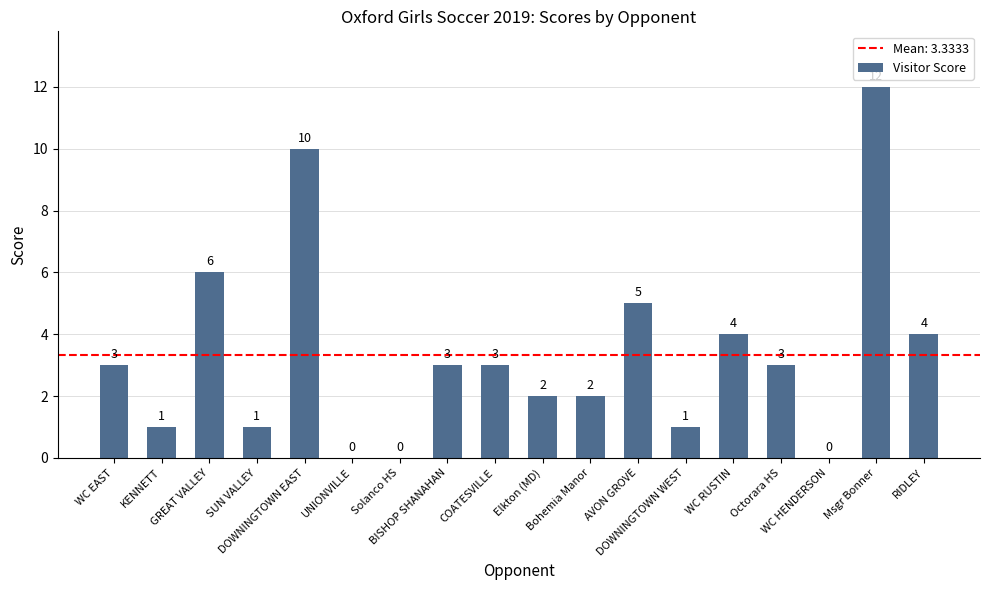

What is the sum of the values at DOWNINGTOWN WEST and AVON GROVE?

6